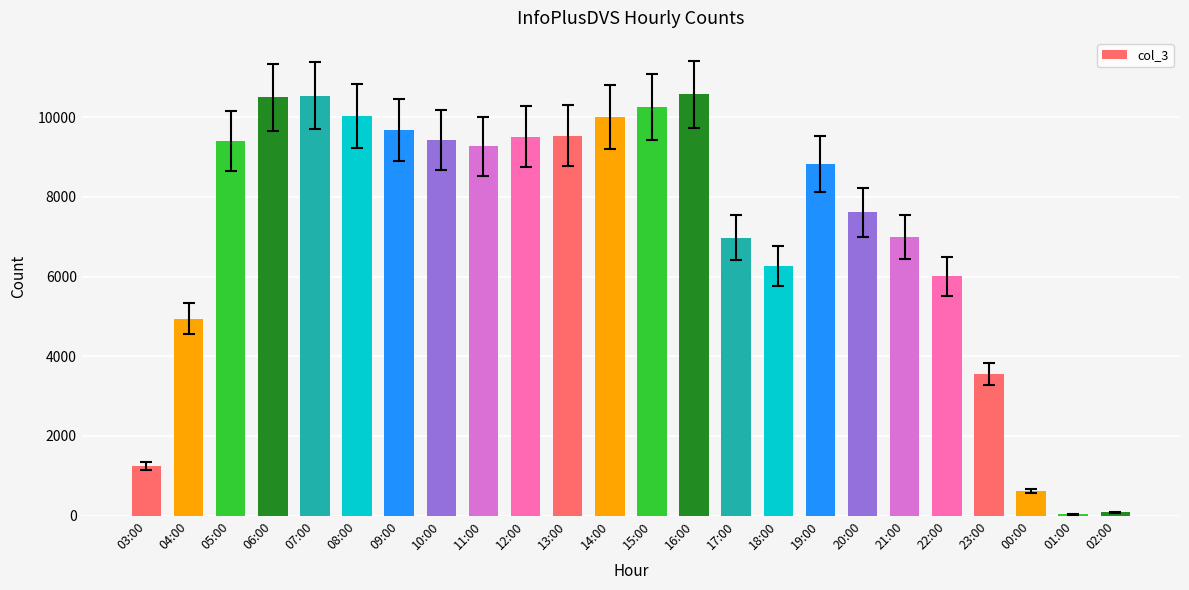

What is the approximate value at 03:00?

1257